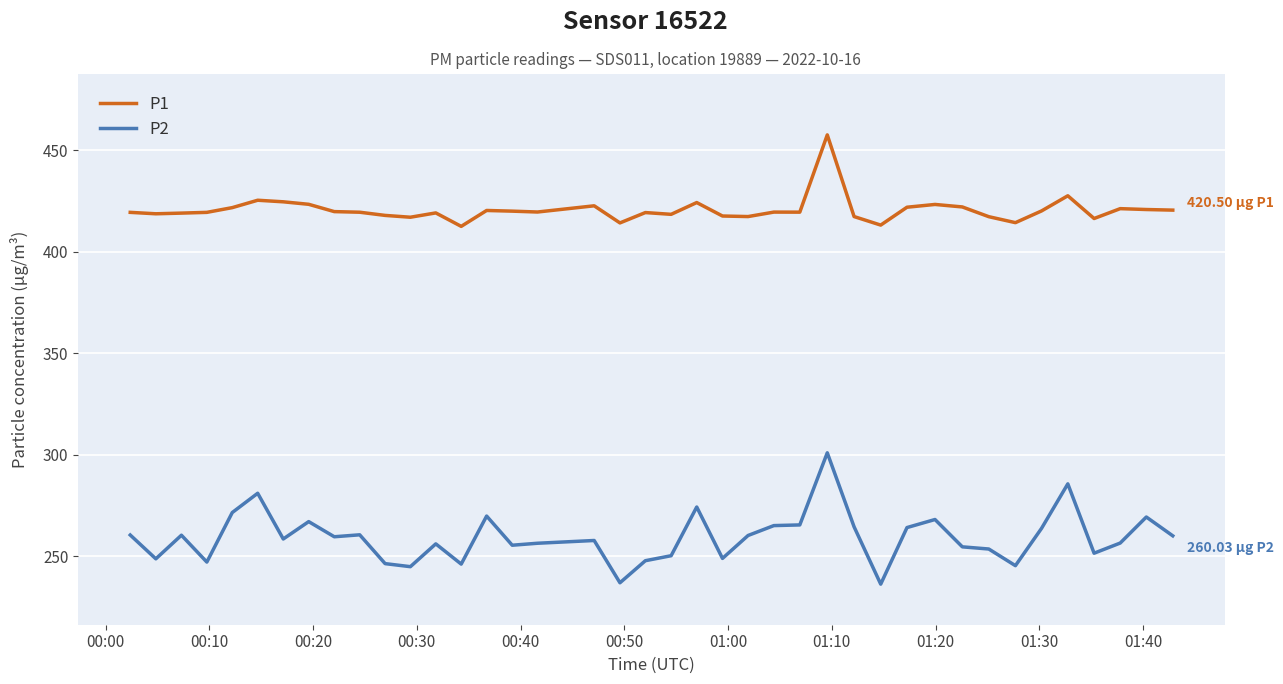

Which series has the largest range (max minus min)?

P2